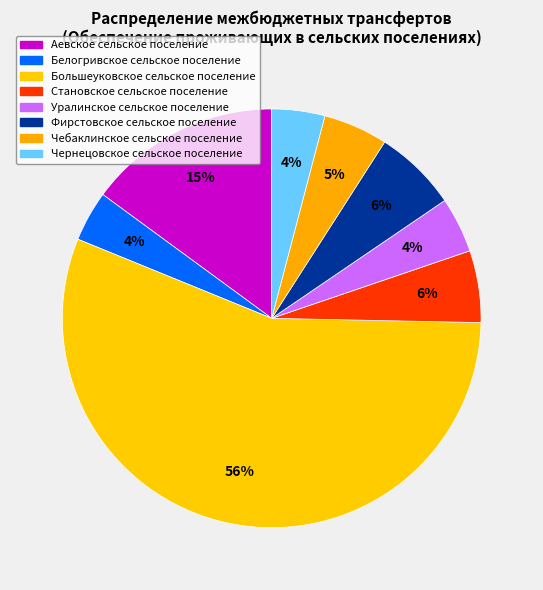

To the nearest percent, what portion does Белогривское сельское поселение represent?

4%